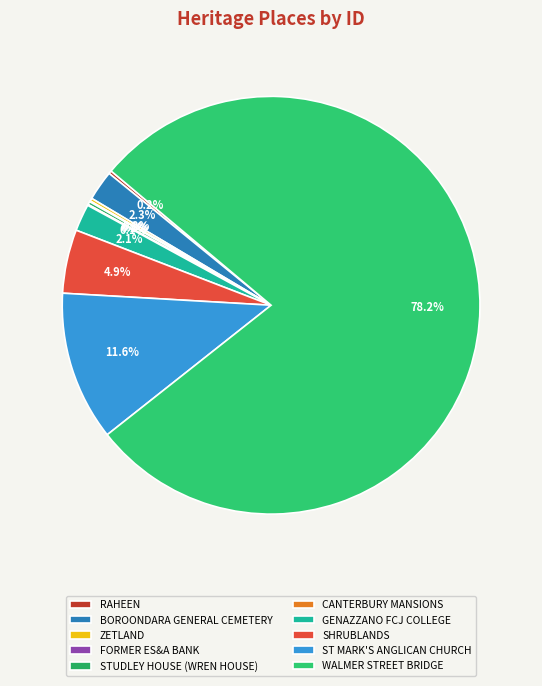

What is the total percentage of ZETLAND and ST MARK'S ANGLICAN CHURCH?

11.8%